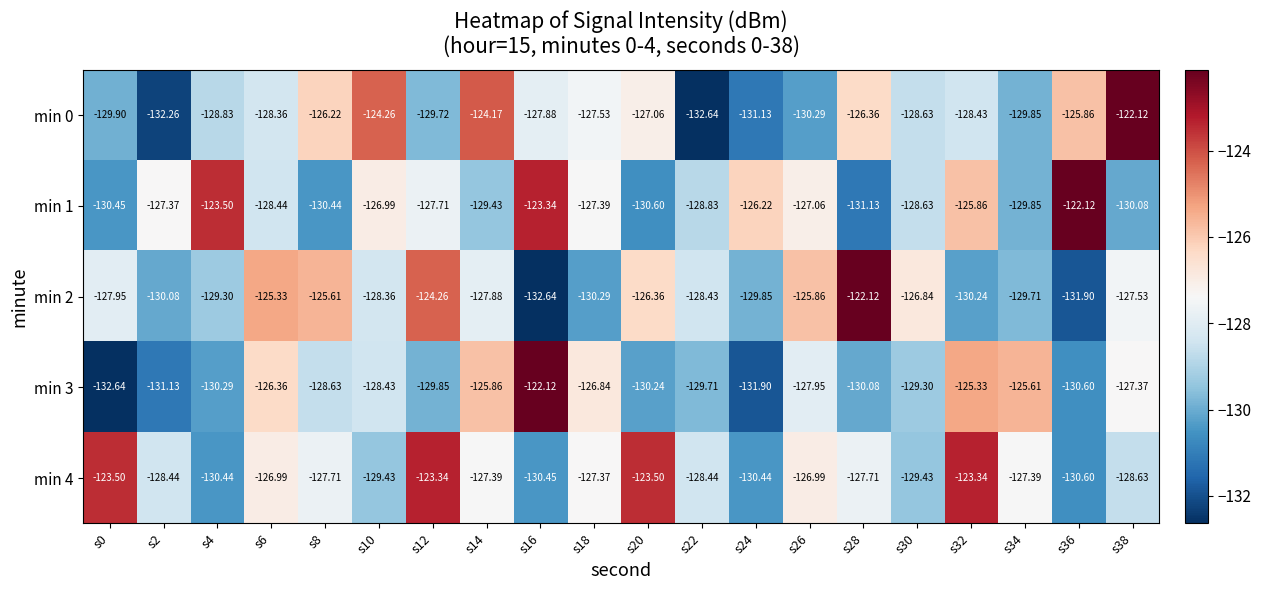

Where is min 2 nearest to the value -127?

s30